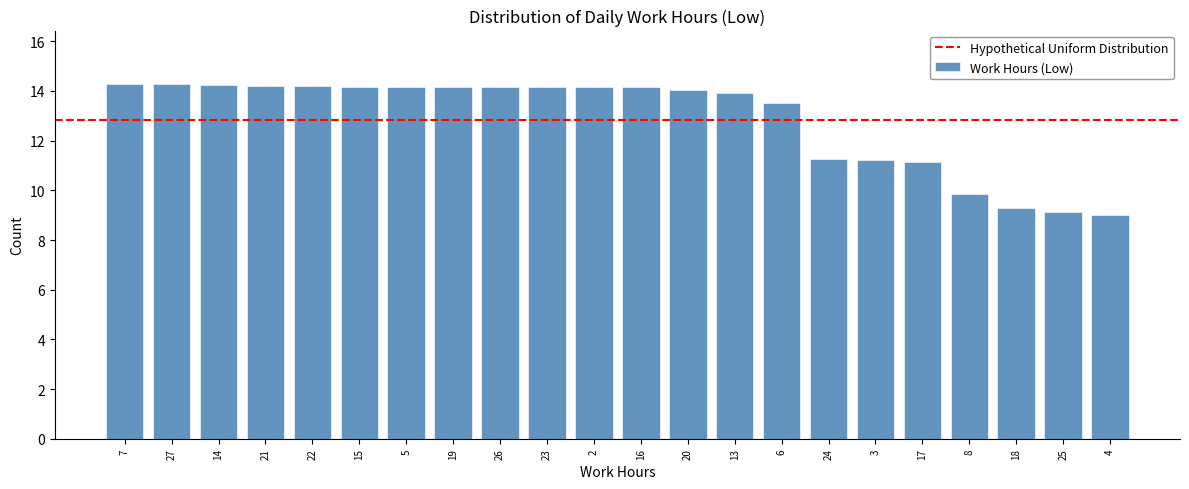

What position from the left is 18?

20